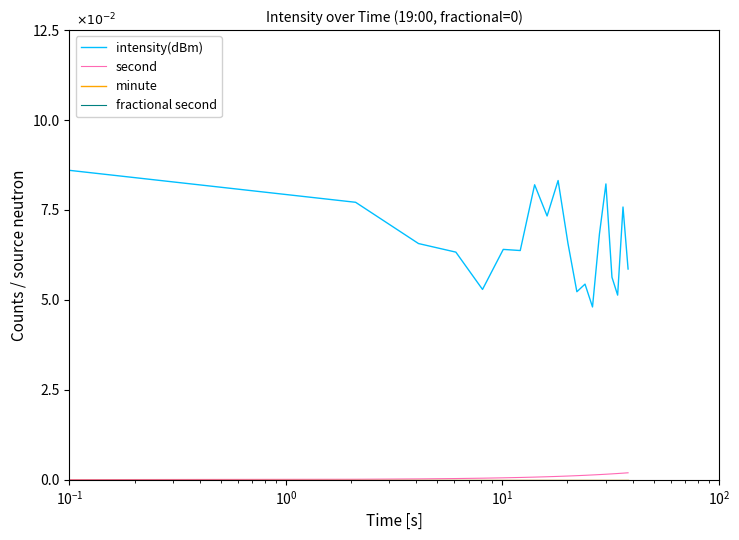

True or false: second and intensity(dBm) intersect in this chart.

False